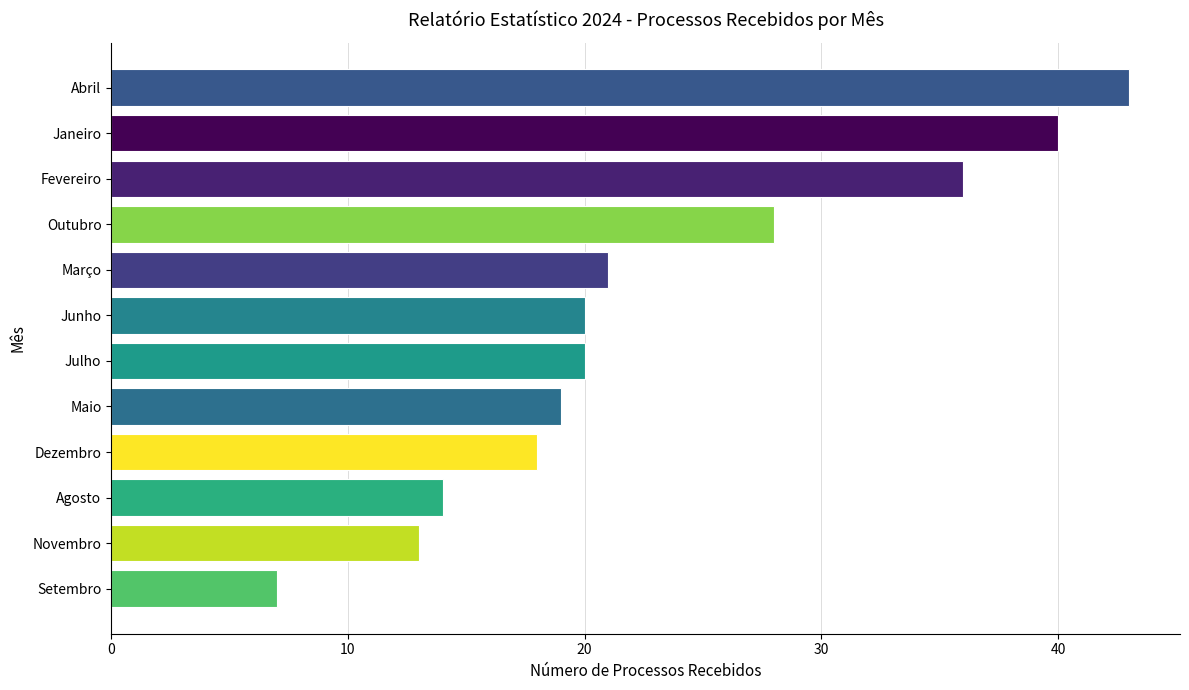

How many series are shown in this chart?

1